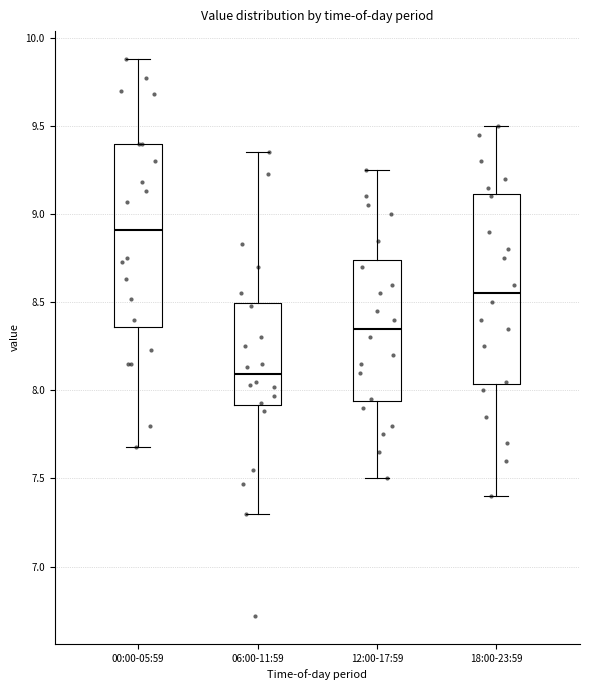

Where does the upper whisker of the box for 00:00-05:59 end on the y-axis? The values are not printed on the chart, so give them approximately, as read against the axis.

9.90